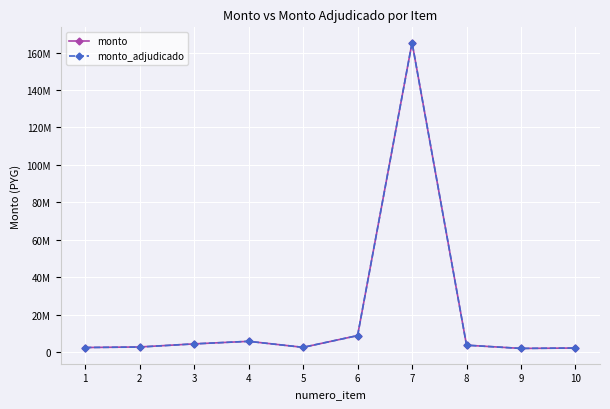

Reading right to left, list all the values displayed in this chart.

monto: 10=2083333	9=1876000	8=3600000	7=165333360	6=8733400	5=2450000	4=5666650	3=4298010	2=2653600	1=2358317
monto_adjudicado: 10=2083333	9=1866930	8=3600000	7=165333360	6=8733400	5=2450000	4=5666650	3=4298010	2=2600000	1=2358317